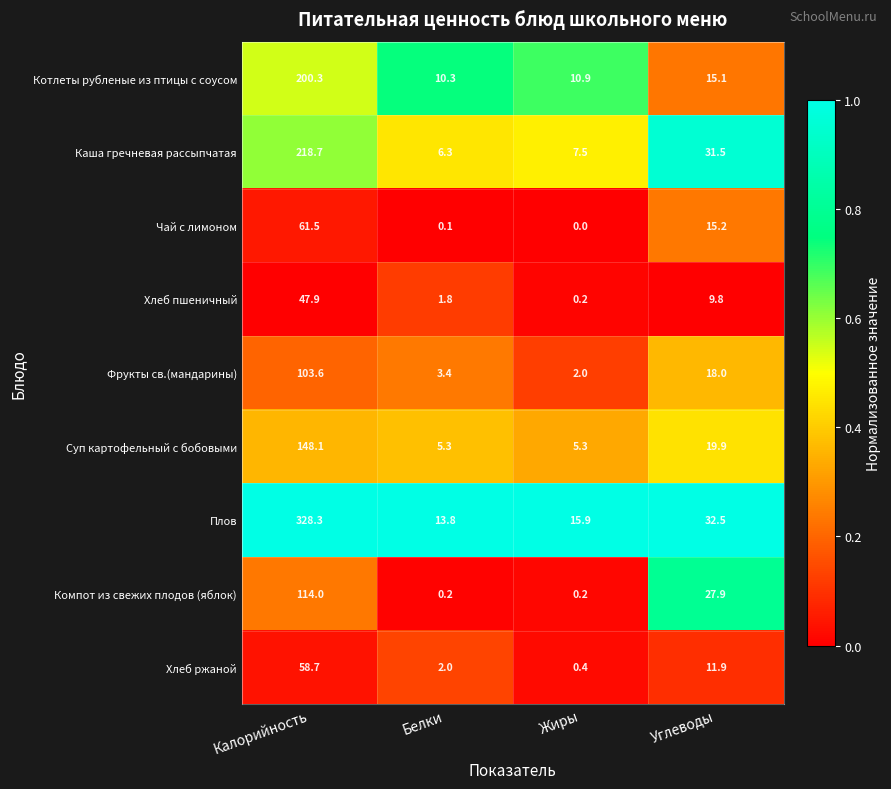

Is it true that Компот из свежих плодов (яблок) equals 27.9 at Углеводы?

True